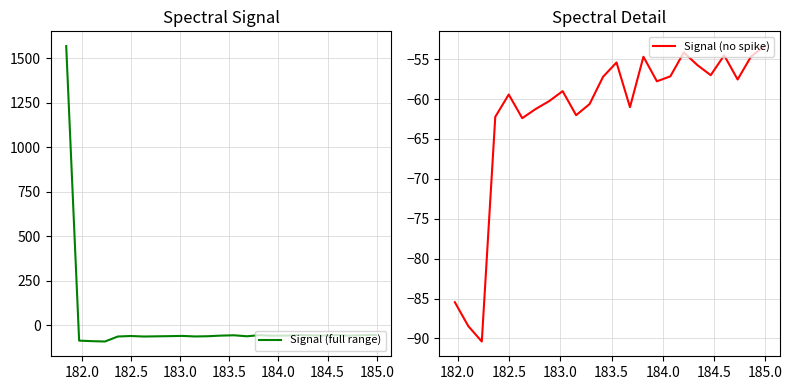

What is the maximum value for Signal (full range)?

1569.2